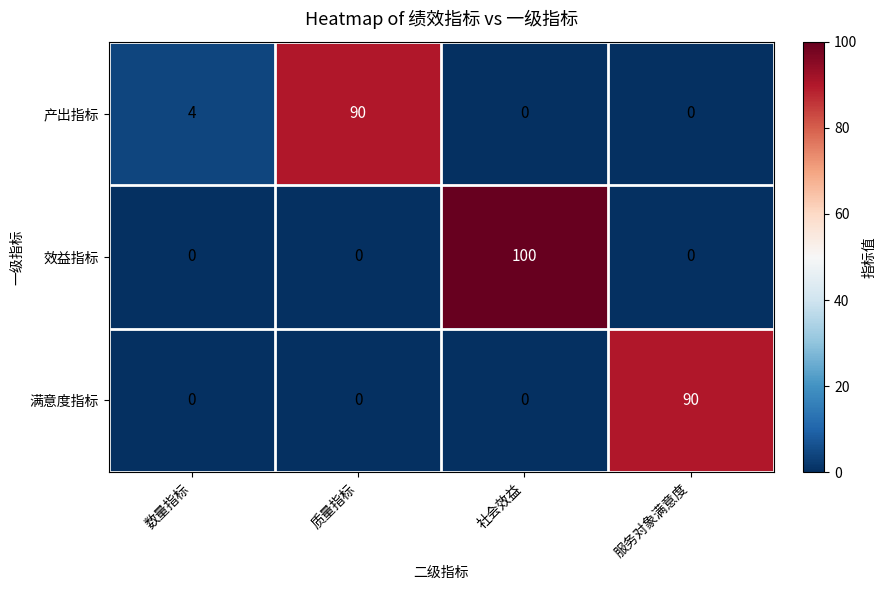

What is the maximum value for 满意度指标?

90